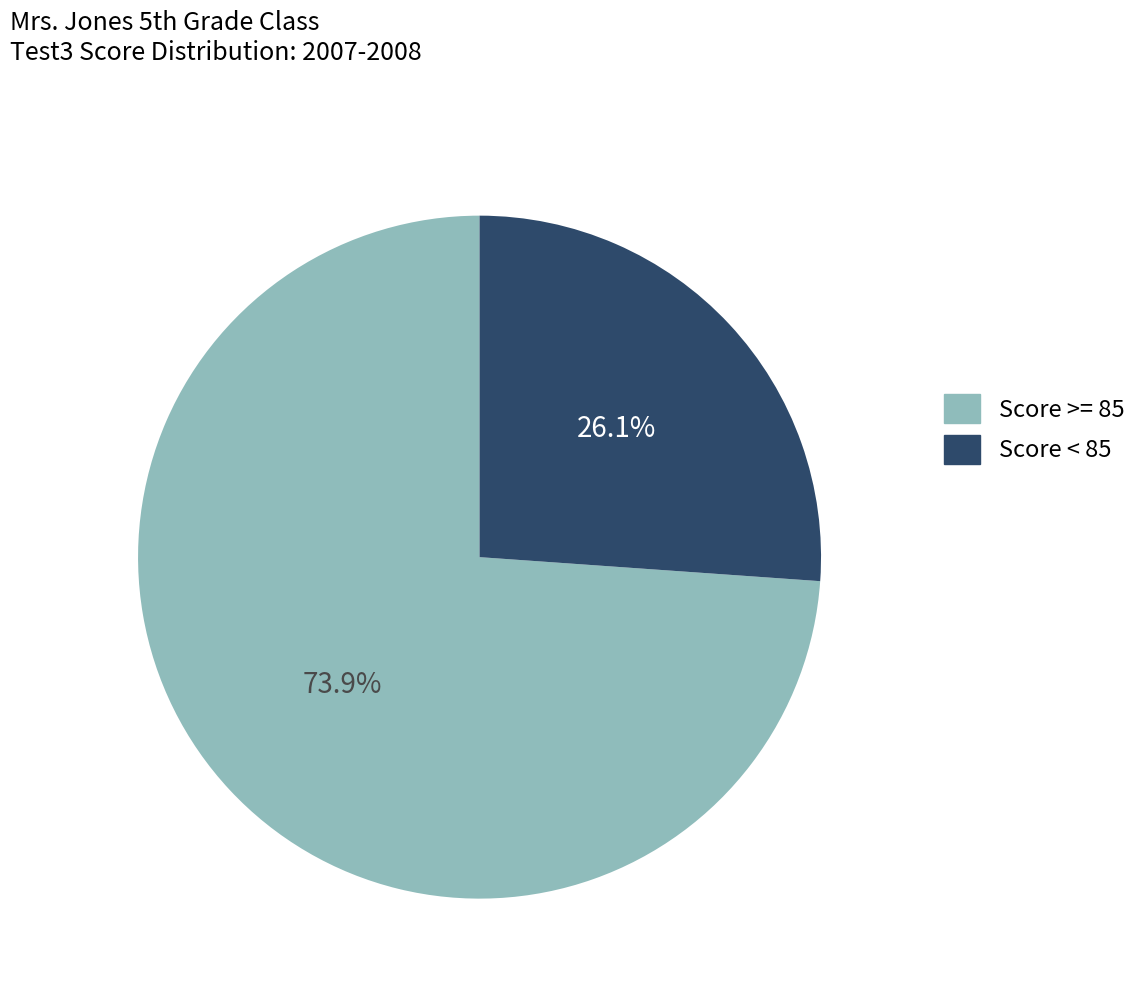

Is there a majority slice in this chart?

Yes